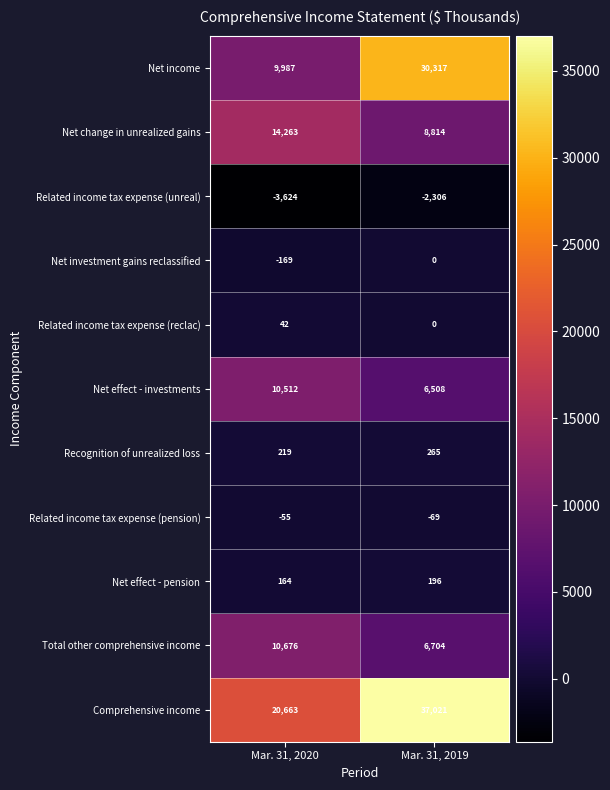

Which category has the lowest value across all series?

Mar. 31, 2020